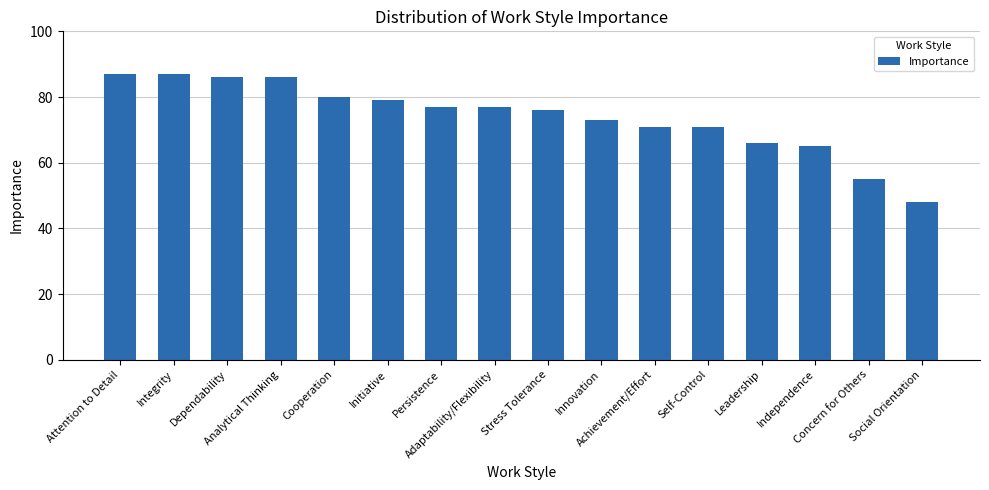

Which label corresponds to the smallest value in the chart?

Social Orientation